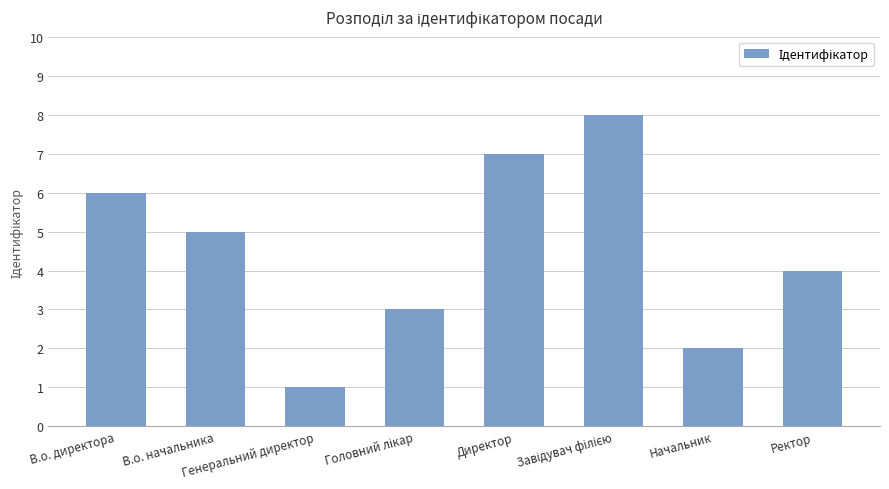

Count the number of data series in this chart.

1